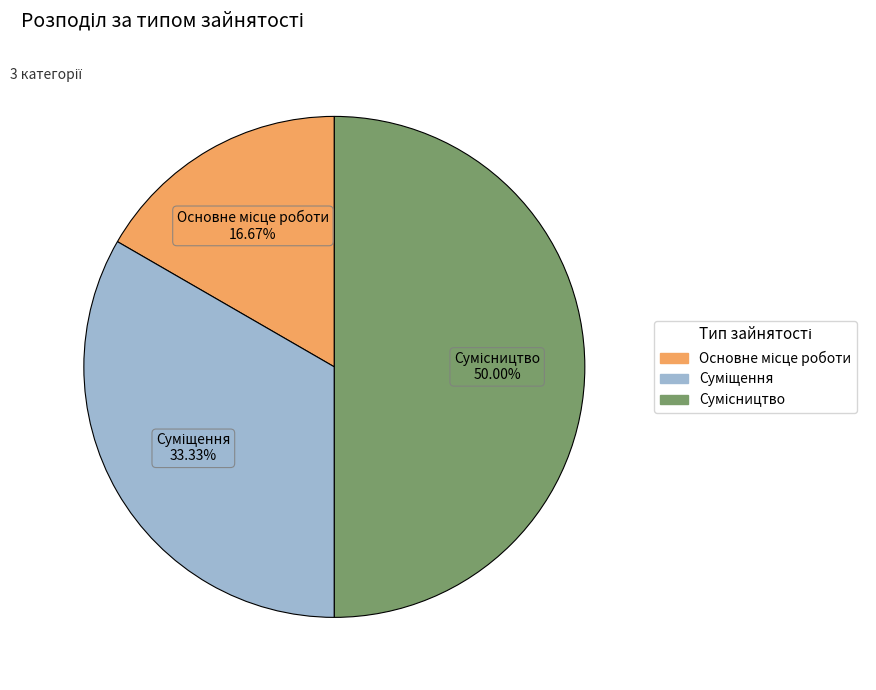

The Основне місце роботи slice represents 17% of the pie. True or false?

True